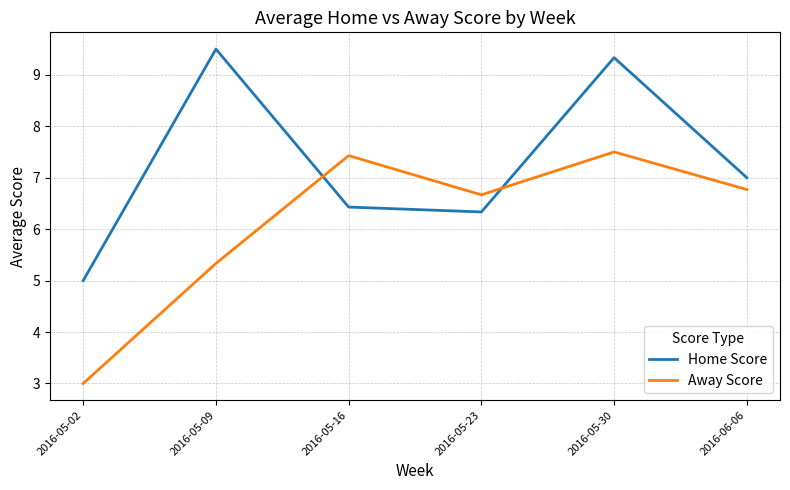

What is the sum of all Home Score values?

43.6